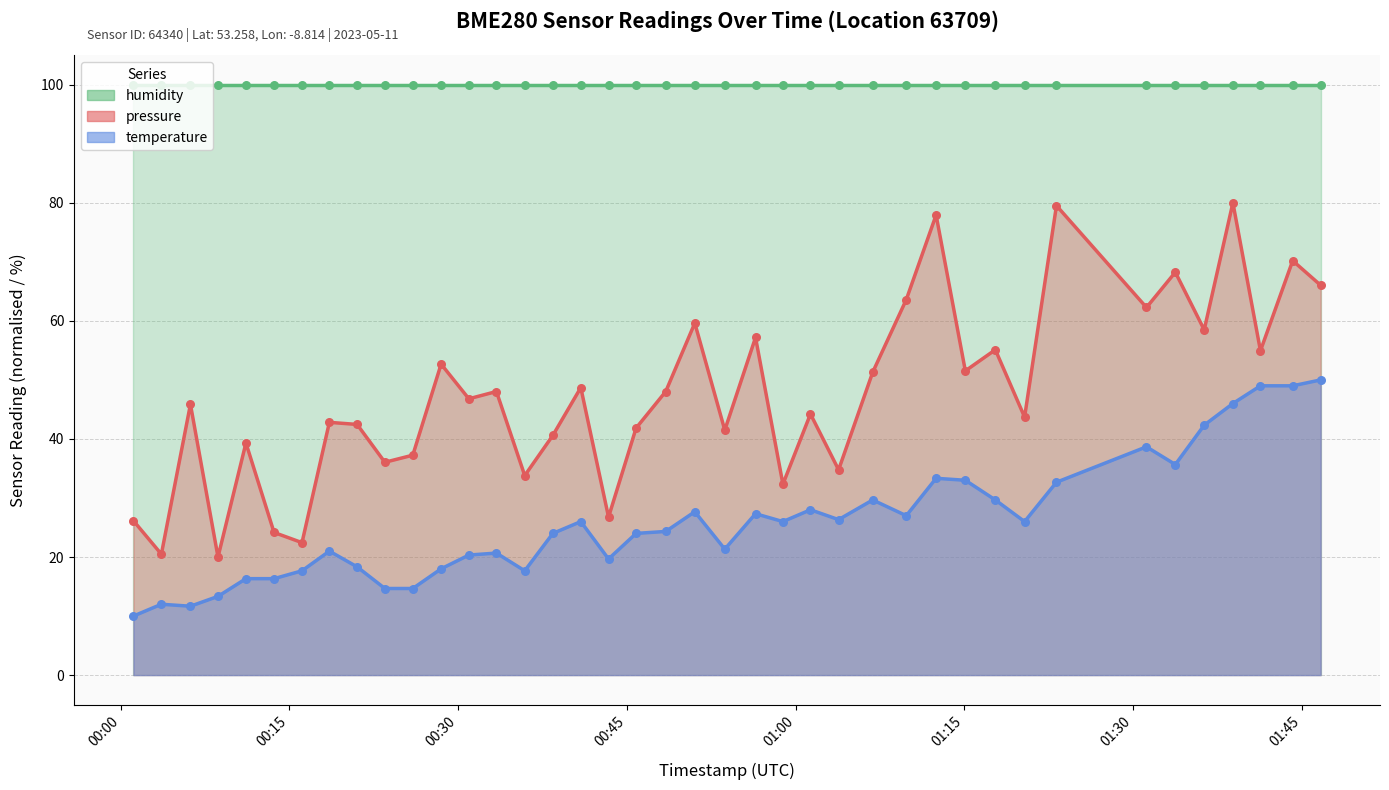

What is the highest value of the pressure series?

80.0